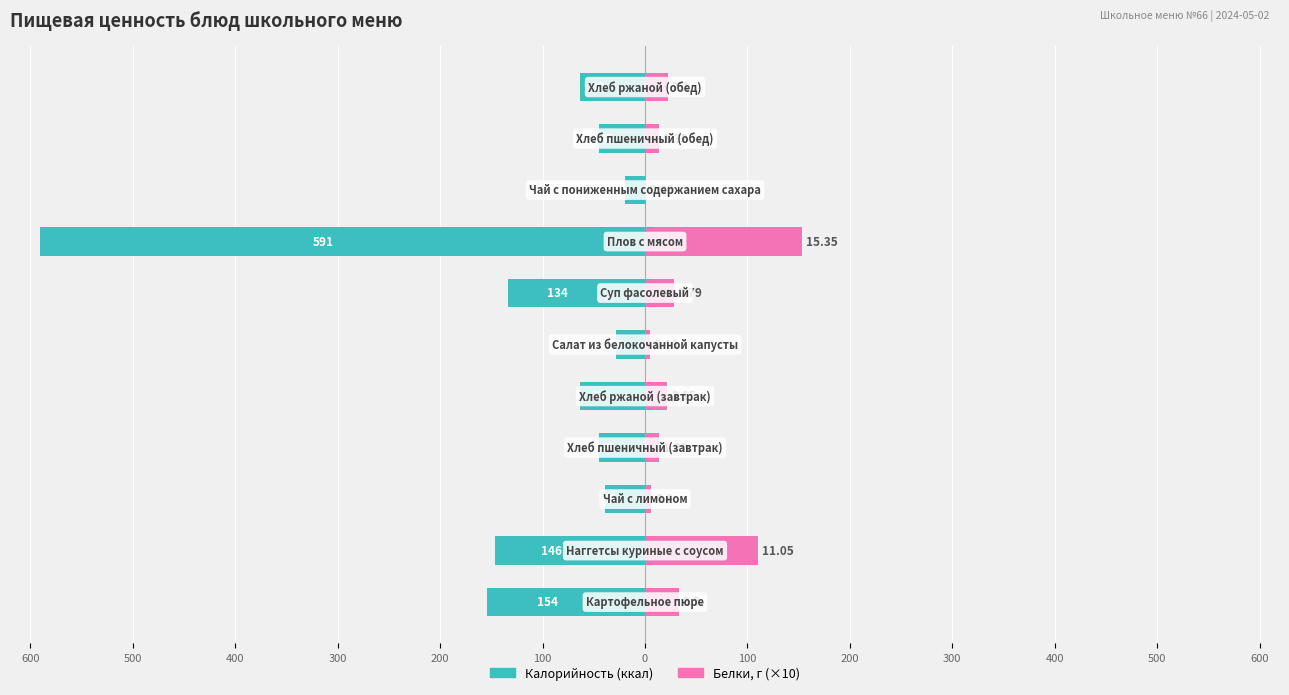

How many categories are shown in the chart?

11